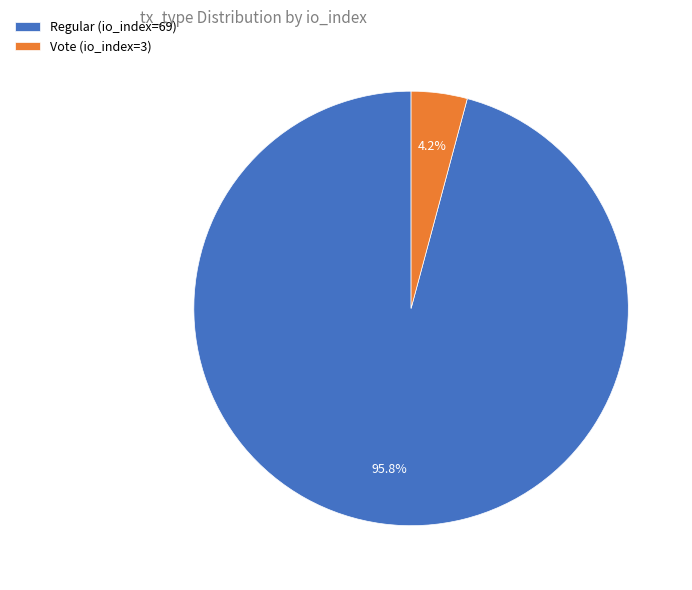

Does Regular (io_index=69) represent more than half of the total?

Yes